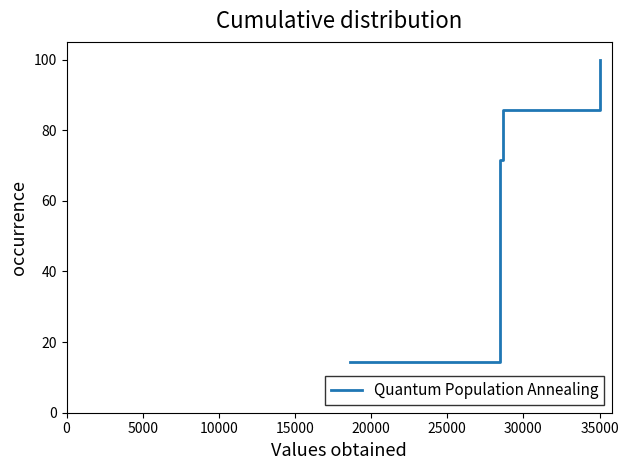

Reading left to right, list all the values displayed in this chart.

14.3	28.6	42.9	57.1	71.4	85.7	100.0